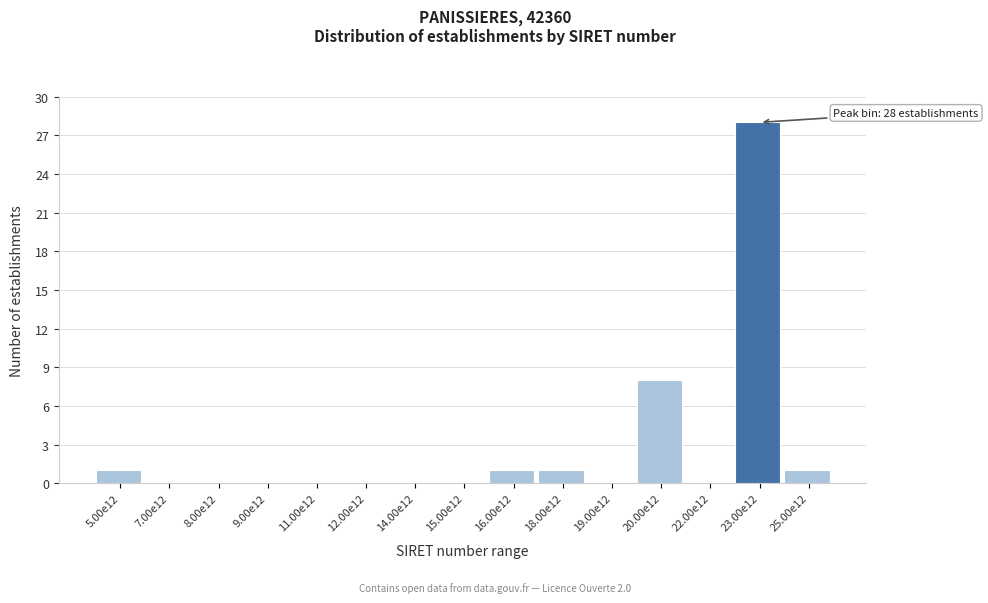

Reading left to right, list all the values displayed in this chart.

5.00e12=1	7.00e12=0	8.00e12=0	9.00e12=0	11.00e12=0	12.00e12=0	14.00e12=0	15.00e12=0	16.00e12=1	18.00e12=1	19.00e12=0	20.00e12=8	22.00e12=0	23.00e12=28	25.00e12=1